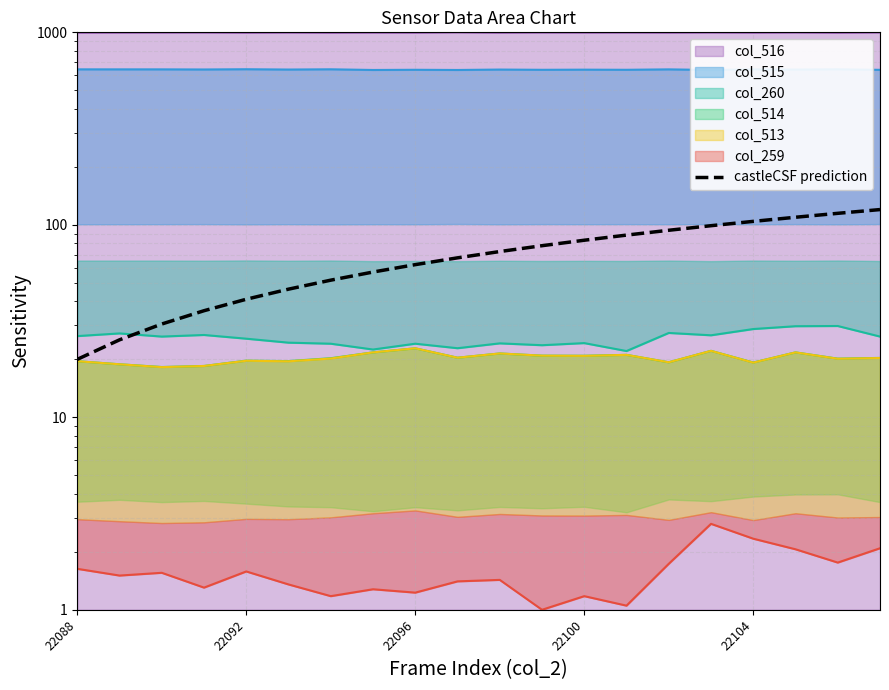

Approximately how many times larger is the value at 6 compared to 11?

0.7